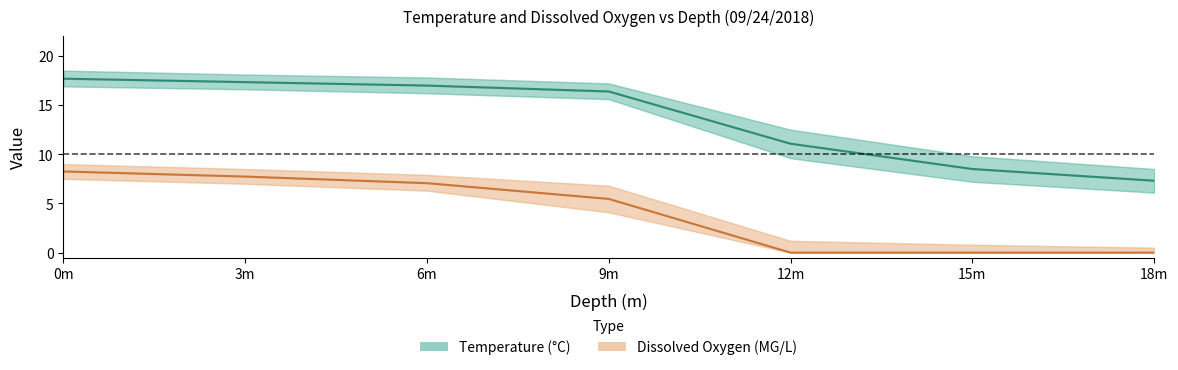

Does the chart have visible grid lines?

No